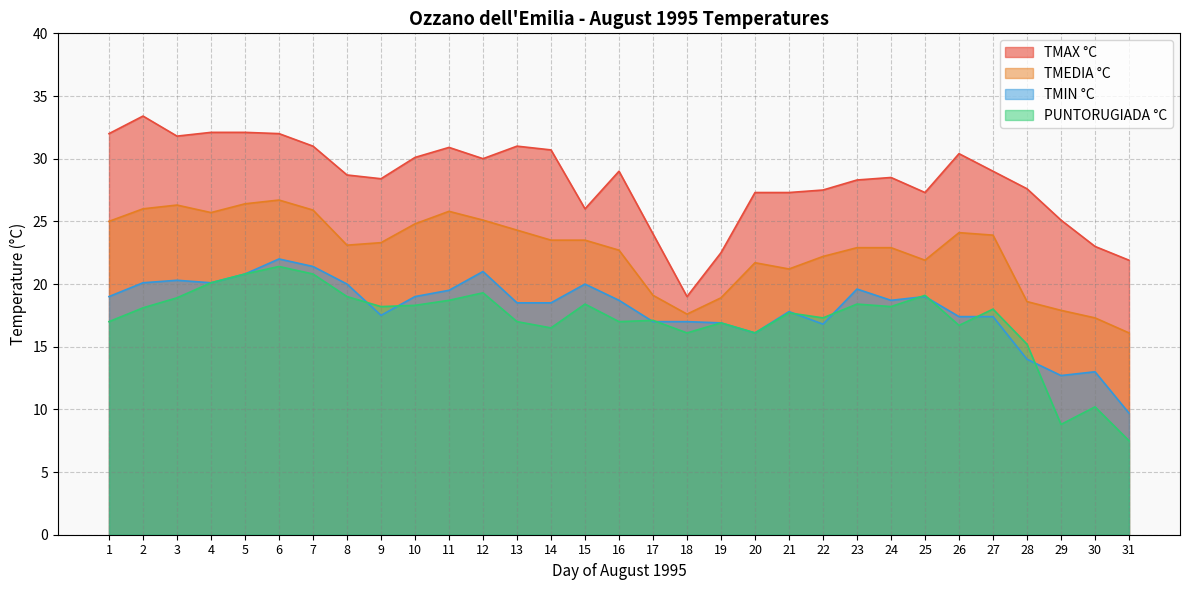

List the labels in order of TMAX °C value, largest first.

2, 4, 5, 1, 6, 3, 7, 13, 11, 14, 26, 10, 12, 16, 27, 8, 24, 9, 23, 28, 22, 20, 21, 25, 15, 29, 17, 30, 19, 31, 18